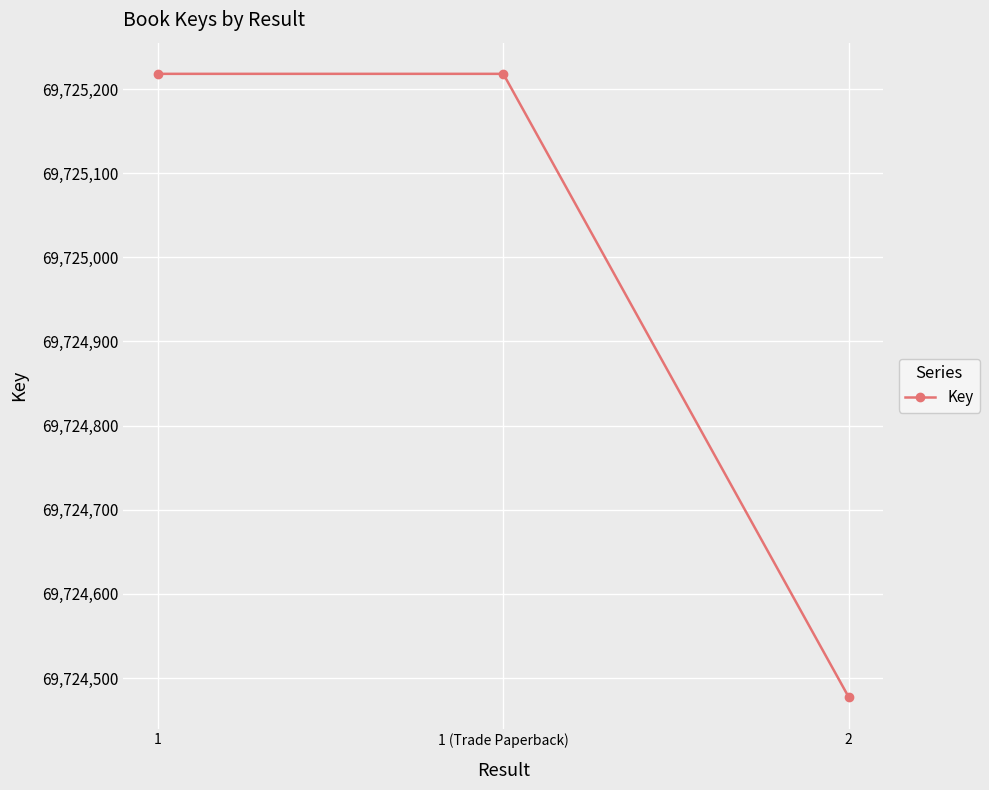

The chart shows a value of 69725218 at 1. True or false?

True